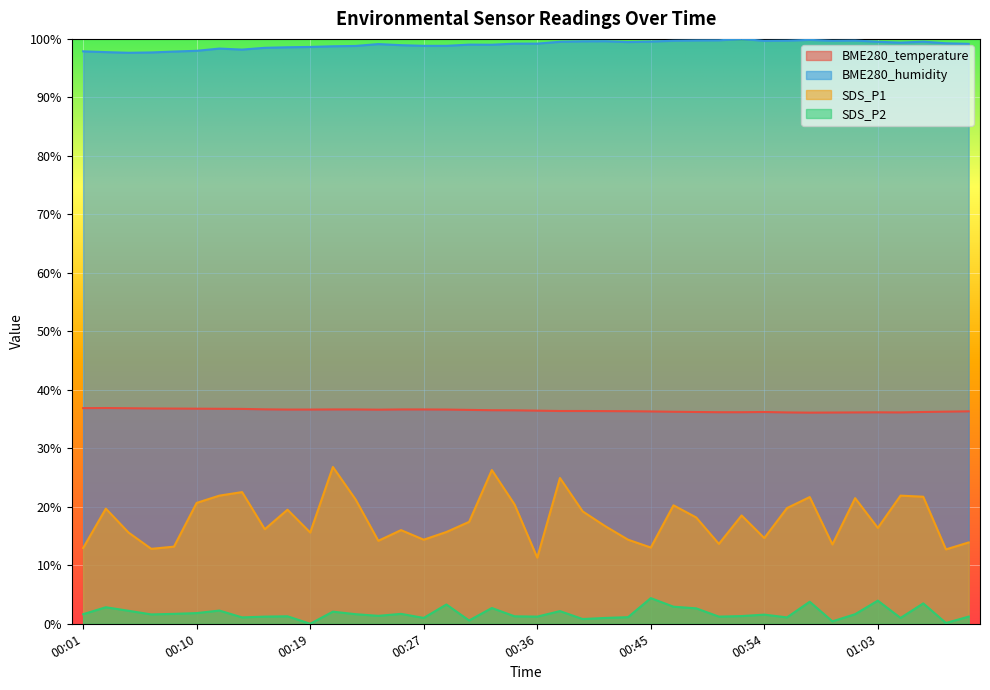

How many interior local peaks does the SDS_P2 series have?

13